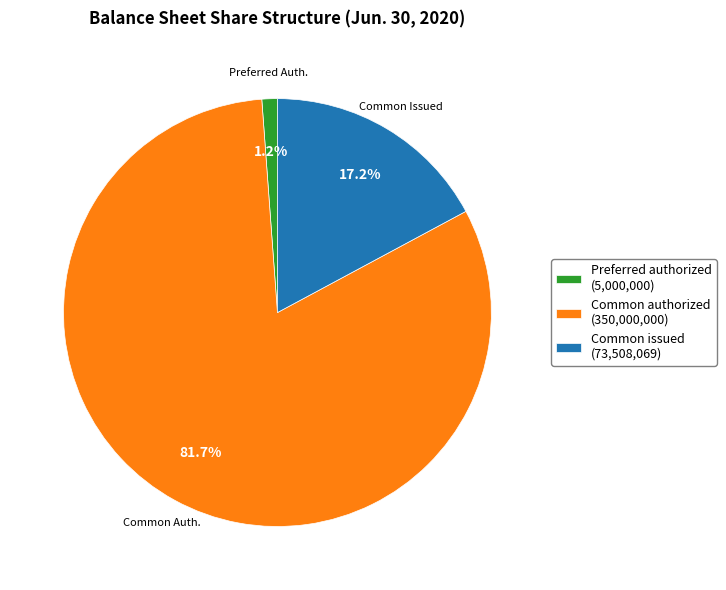

Combined, what portion of the pie is Common issued (73,508,069) and Common authorized (350,000,000)?

98.8%